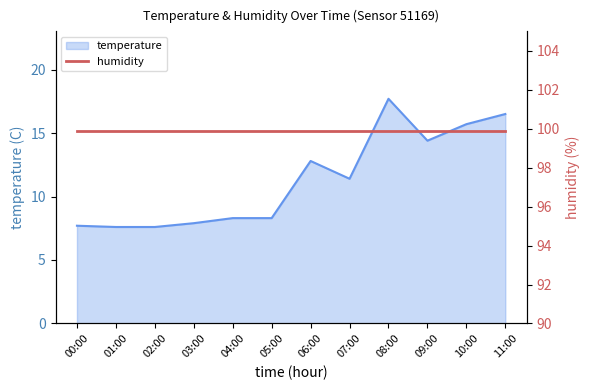

Which category has the lowest value across all series?

01:00